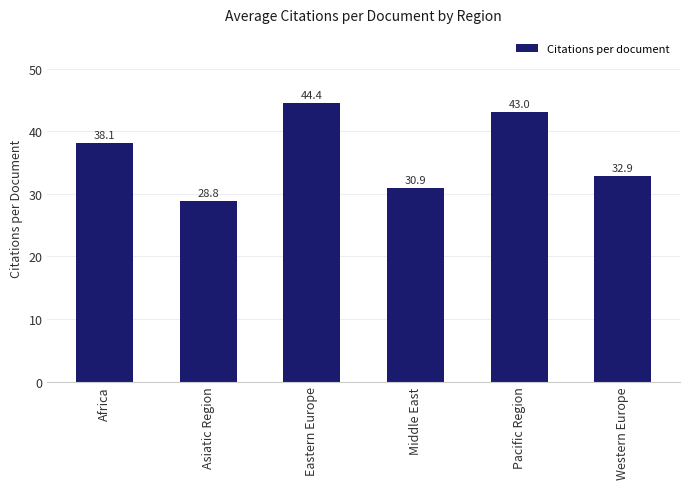

Reading left to right, transcribe all the data shown in this chart.

38.1	28.8	44.4	30.9	43.0	32.9